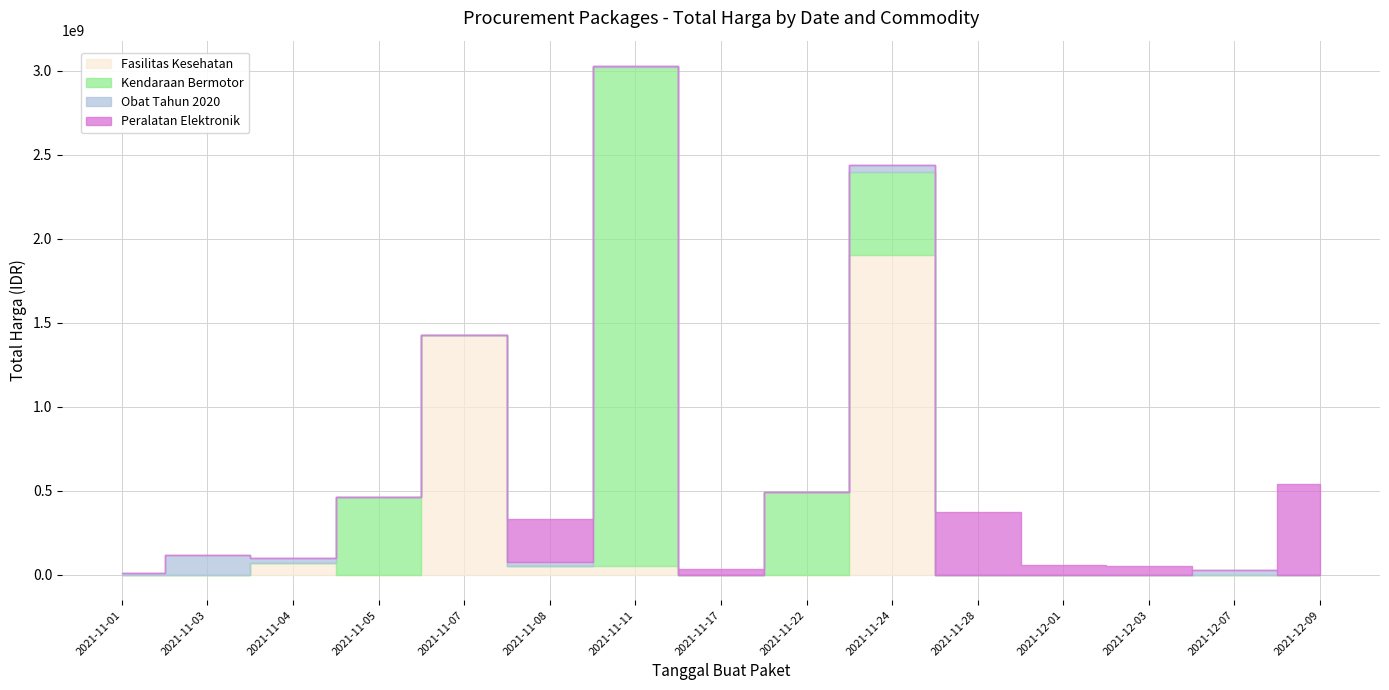

Does the chart have visible grid lines?

Yes